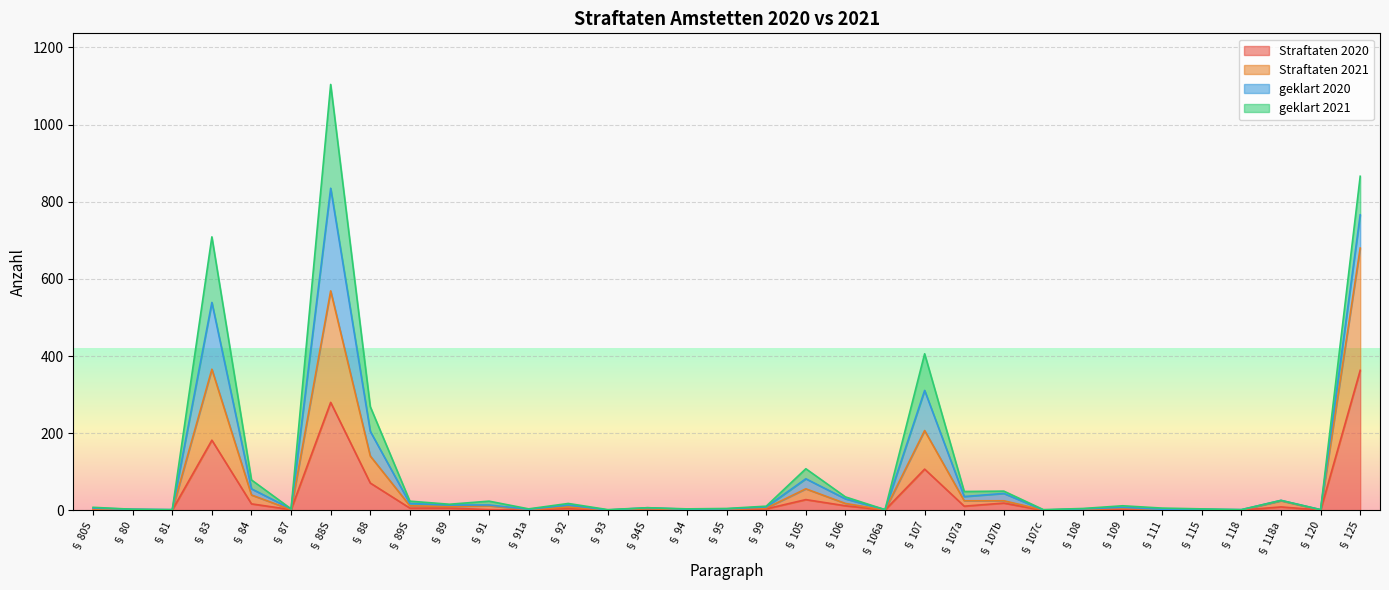

What is the highest value of the Straftaten 2020 series?

363